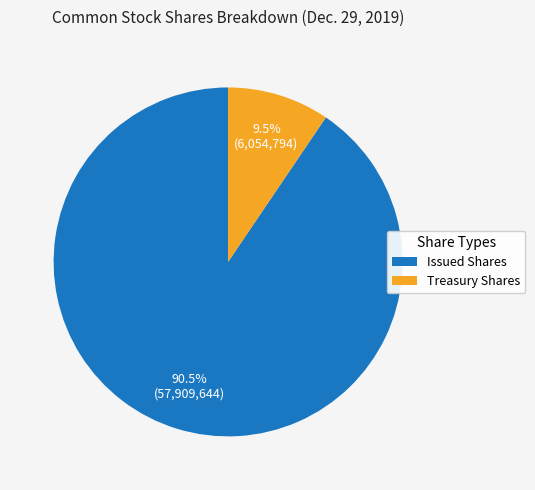

Combined, do Treasury Shares and Issued Shares account for over 50%?

Yes